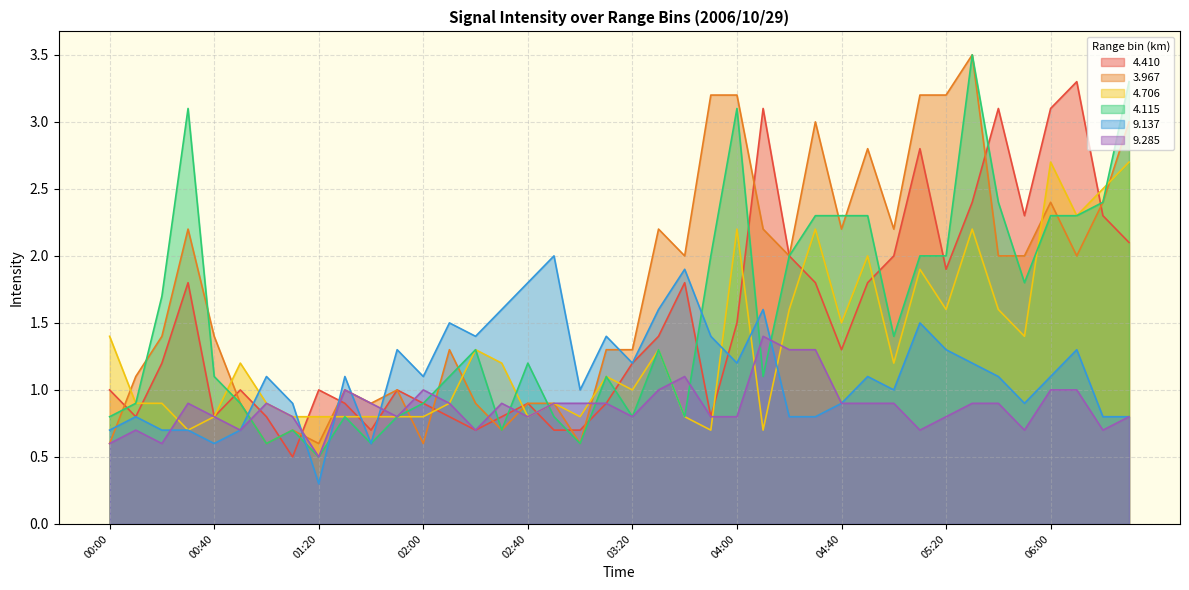

Between which two adjacent categories do 4.115 and 9.137 first intersect?

00:50 and 01:00